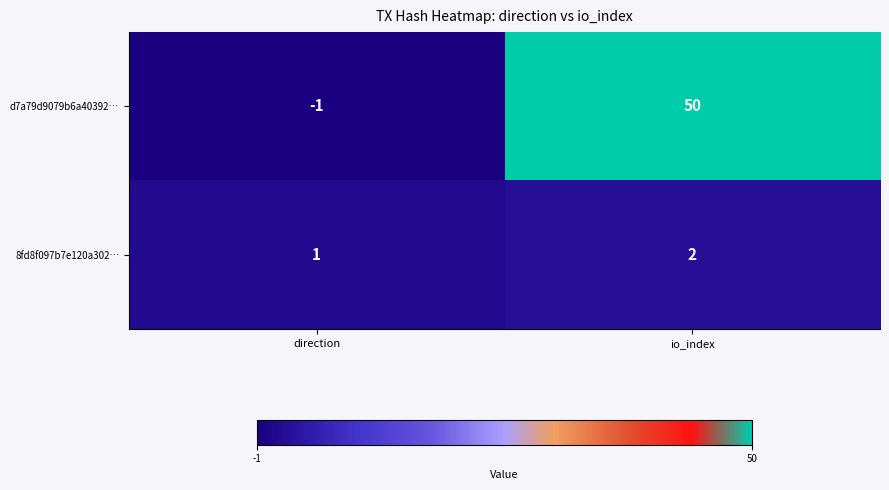

What value does the d7a79d9079b6a40392… series have at io_index, to the nearest 10?

50